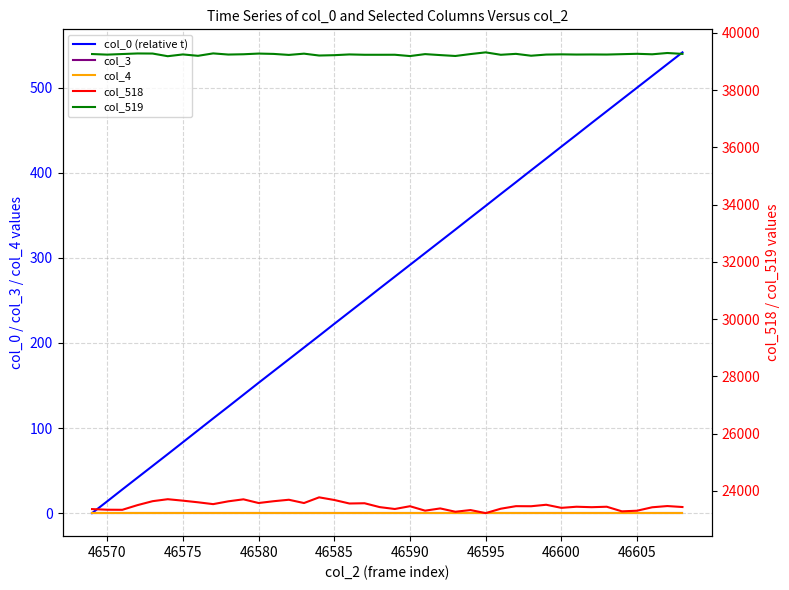

Rank the series by their maximum value, from highest to lowest.

col_519, col_518, col_0 (relative t), col_3, col_4